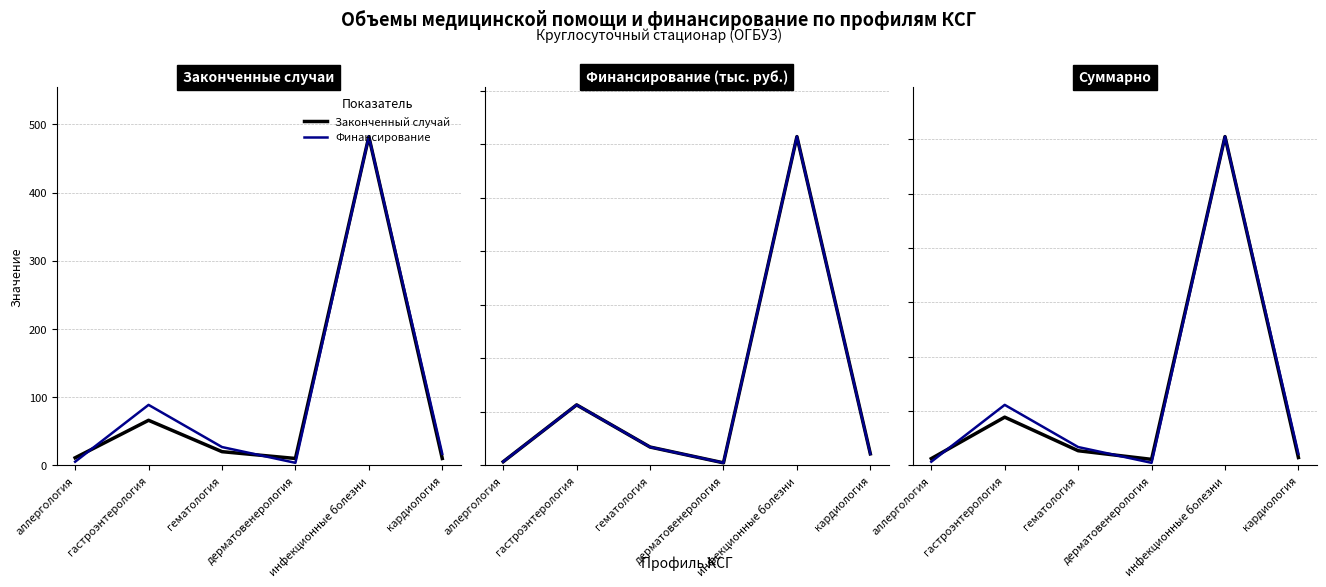

List the series in order of their peak value, lowest first.

Законченный случай, Финансирование